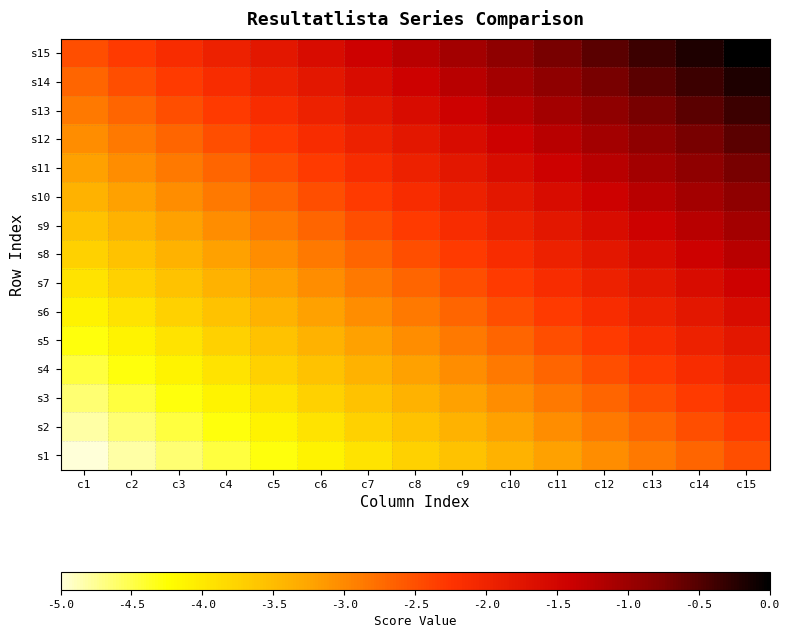

Which series changed the most between c2 and c6?

s2